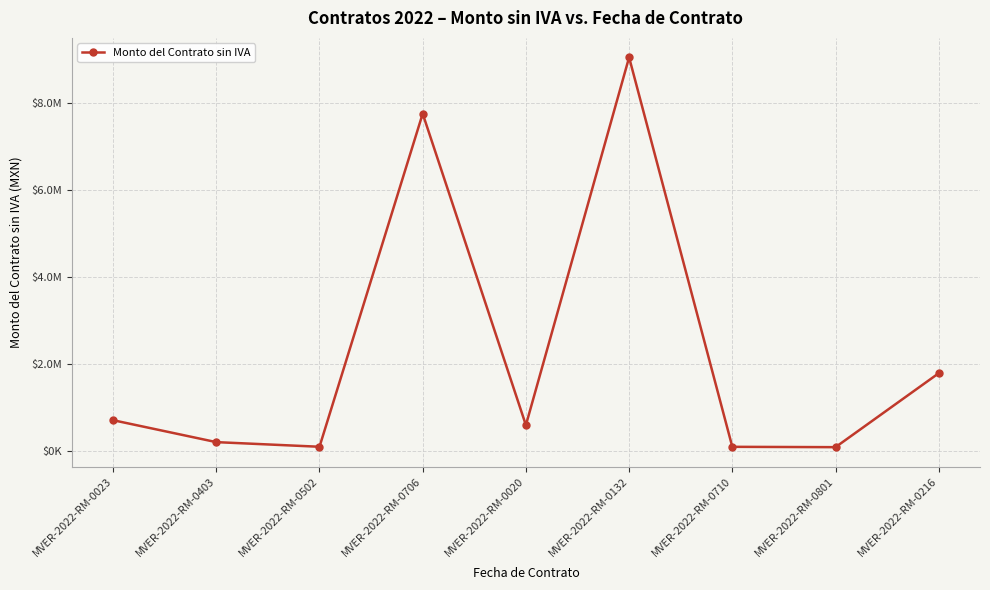

Reading left to right, list all the values displayed in this chart.

MVER-2022-RM-0023=716766.3	MVER-2022-RM-0403=212931.0	MVER-2022-RM-0502=106637.9	MVER-2022-RM-0706=7758620.7	MVER-2022-RM-0020=603448.3	MVER-2022-RM-0132=9051724.1	MVER-2022-RM-0710=105089.1	MVER-2022-RM-0801=97298.3	MVER-2022-RM-0216=1795514.2